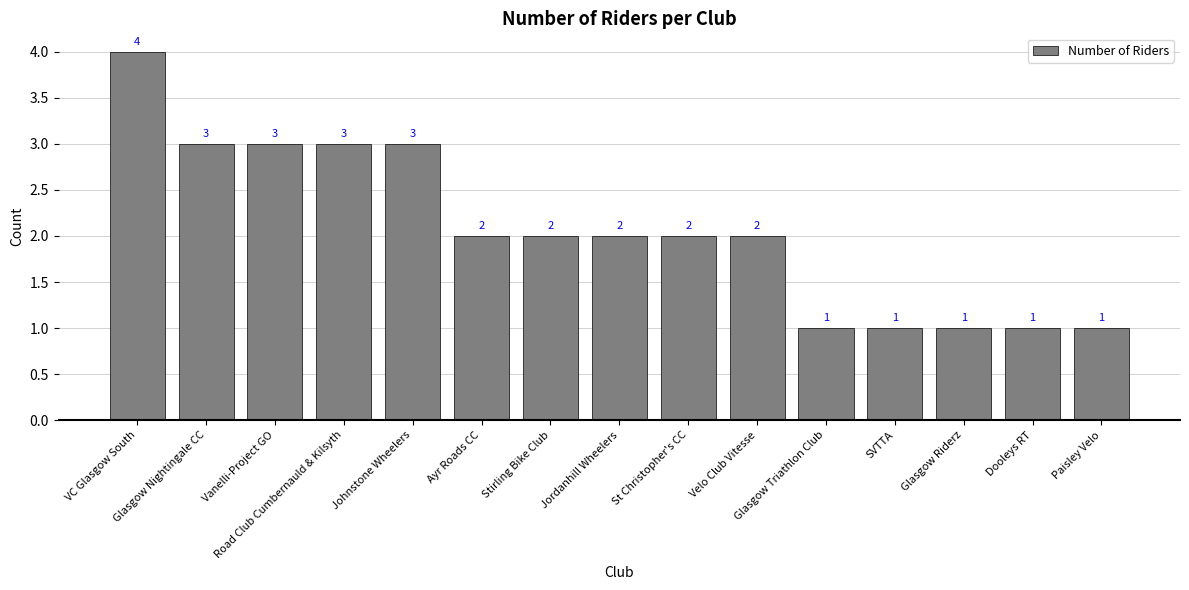

Reading left to right, extract all data points from this chart.

4	3	3	3	3	2	2	2	2	2	1	1	1	1	1